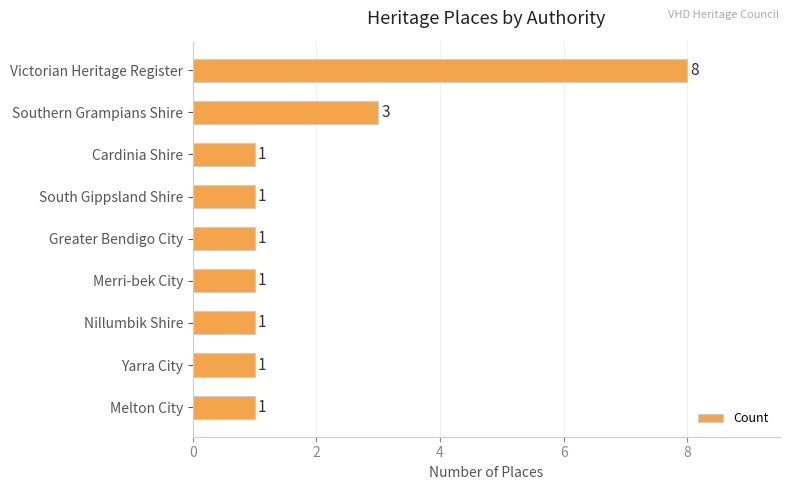

Approximately how many times larger is the value at Nillumbik Shire compared to Melton City?

1.0